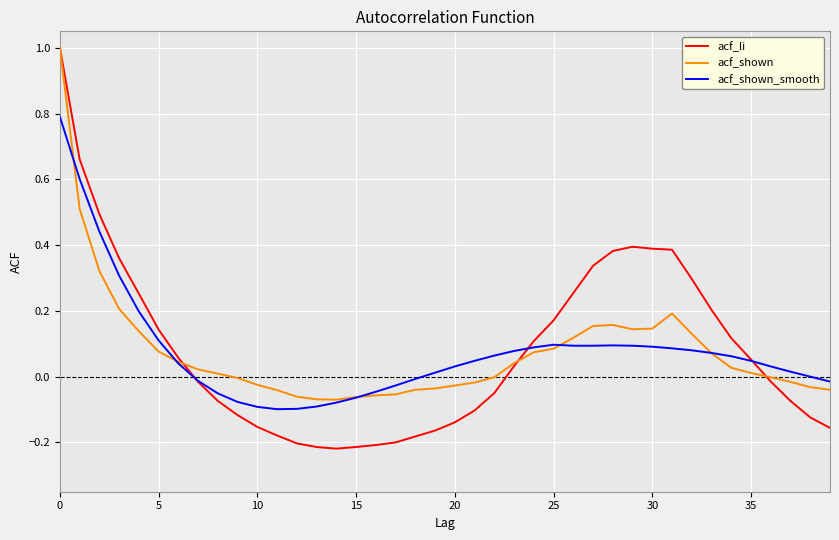

How many lines are shown in the chart?

3